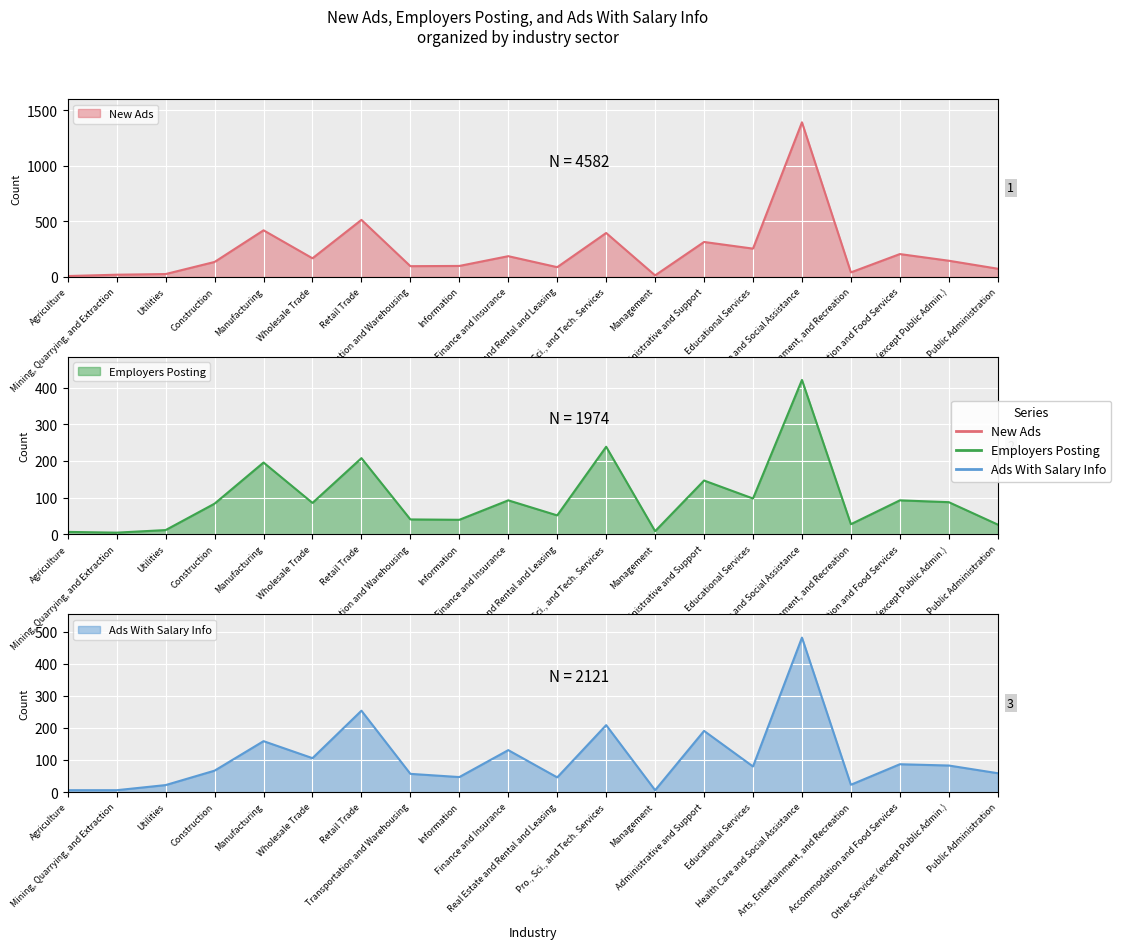

What is the sum of all New Ads values?

4582